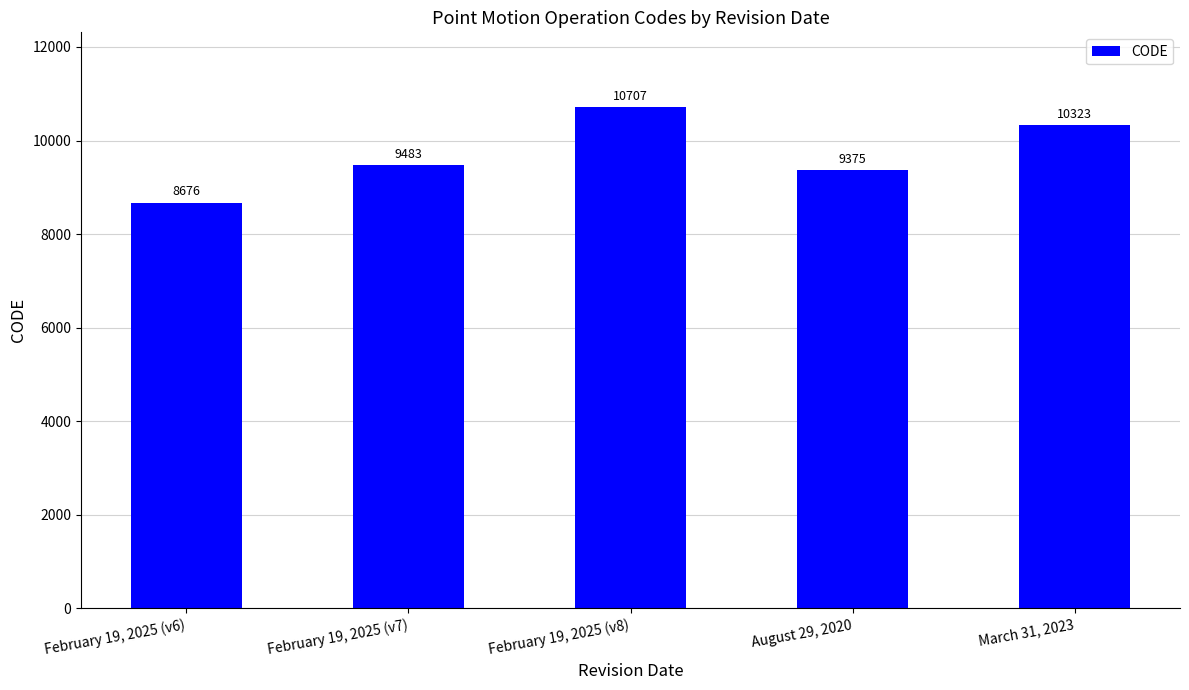

What position from the left is August 29, 2020?

4